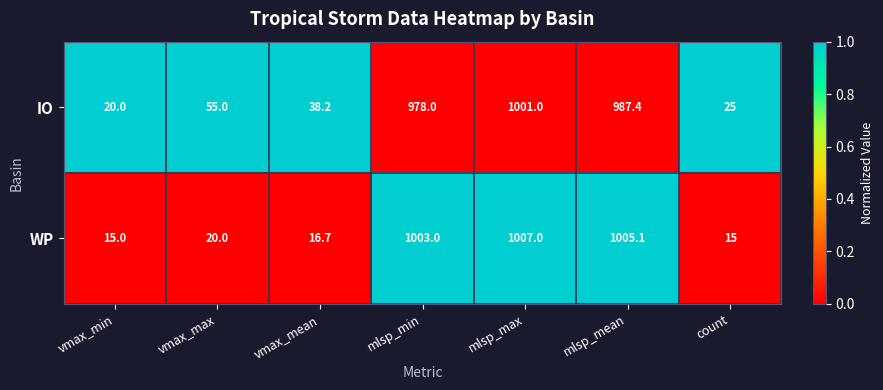

Where is WP nearest to the value 511?

vmax_max